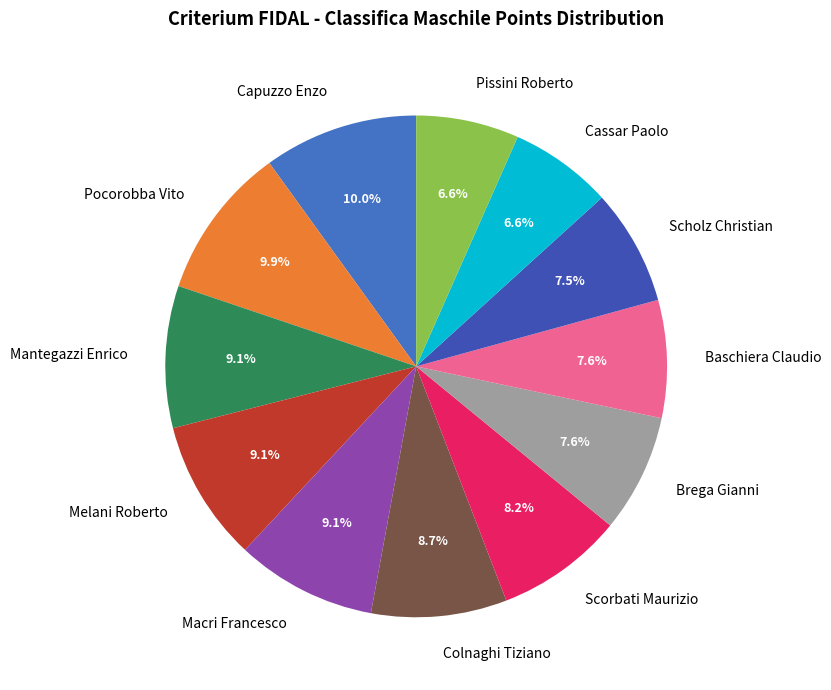

What percentage is the Macri Francesco slice, to the nearest percent?

9%